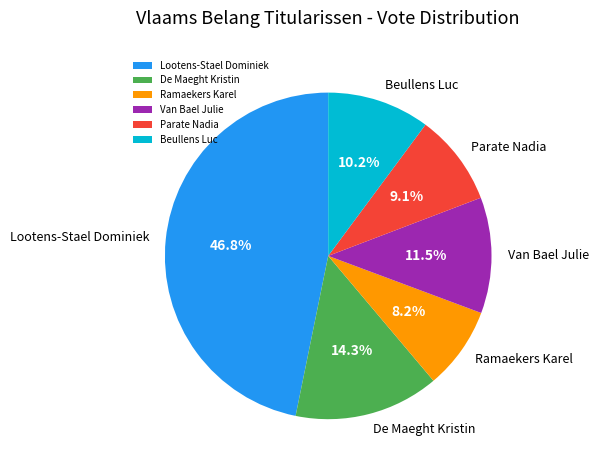

True or false: Parate Nadia accounts for 1% of the total.

False